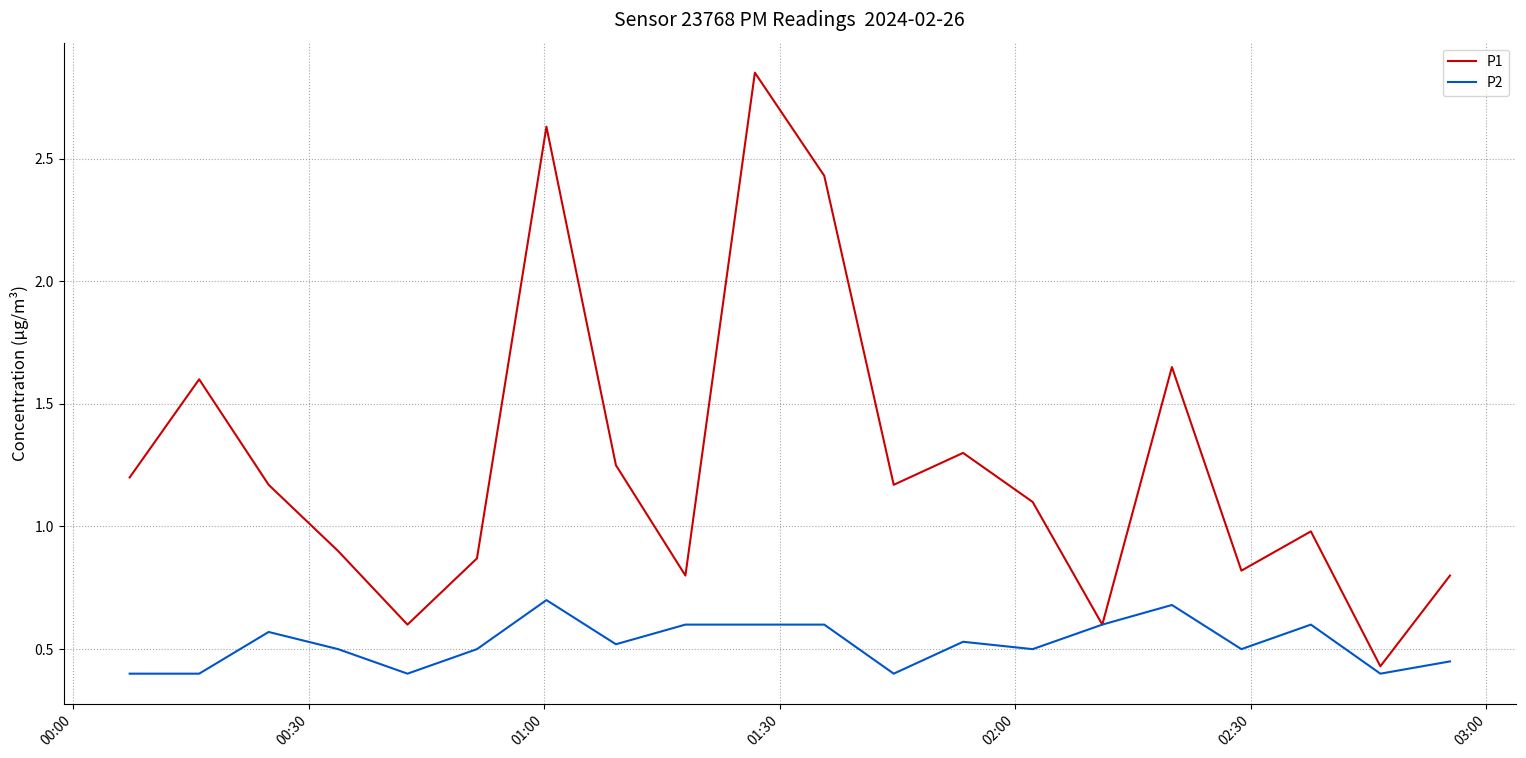

What is the maximum value for P2?

0.7